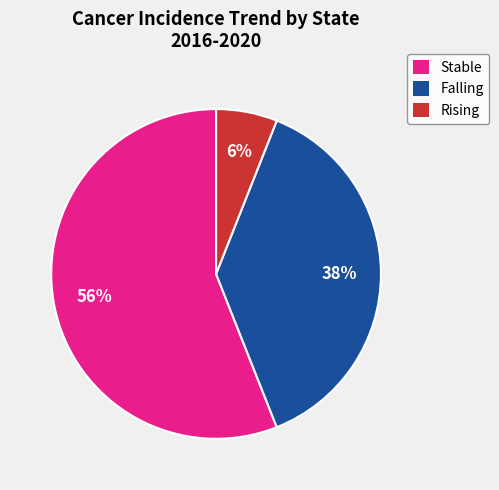

Is the sum of Stable and Rising greater than half?

Yes